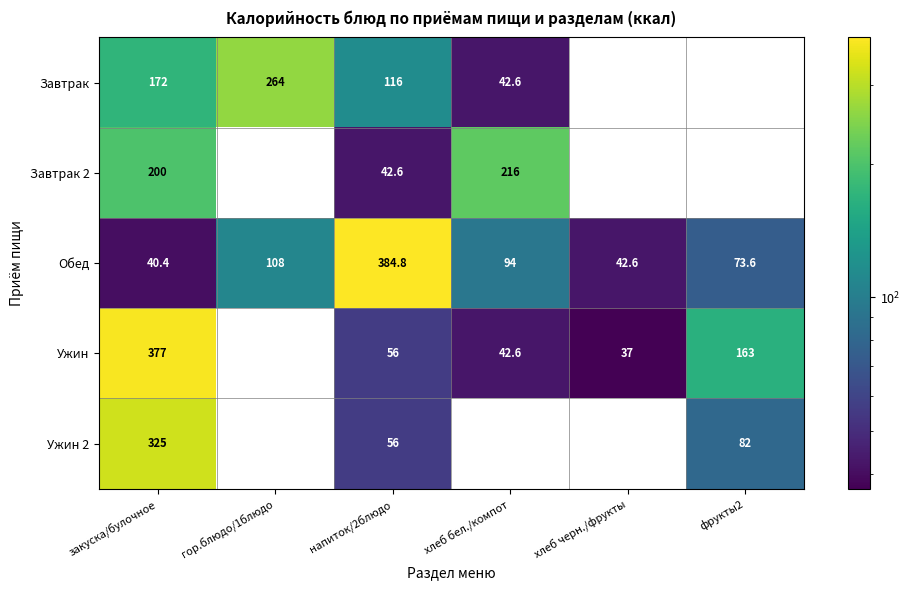

Which category has the lowest value in the Обед series?

закуска/булочное